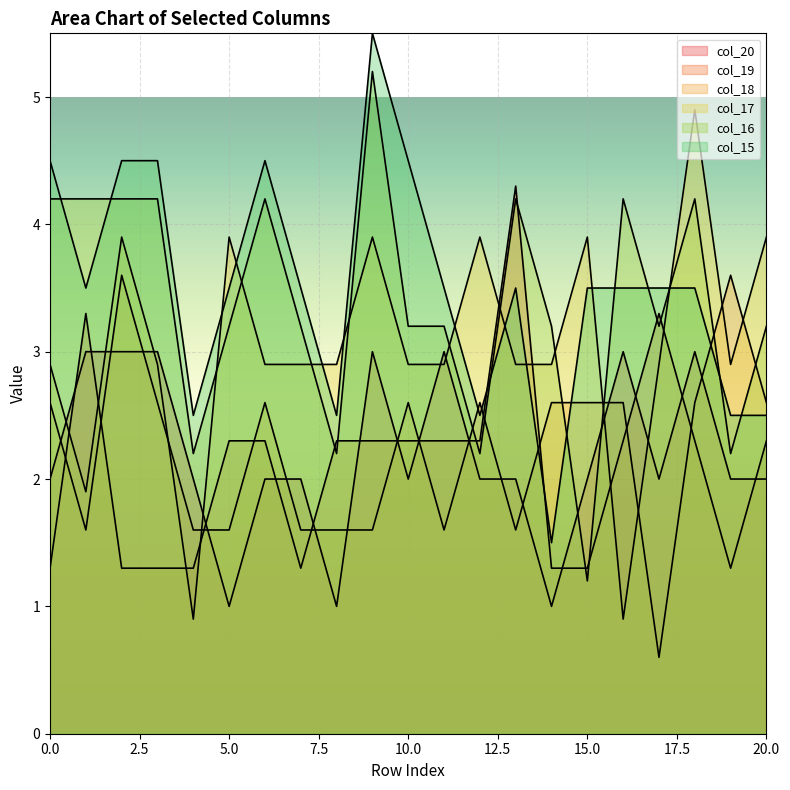

At which label does col_16 reach its minimum?

15